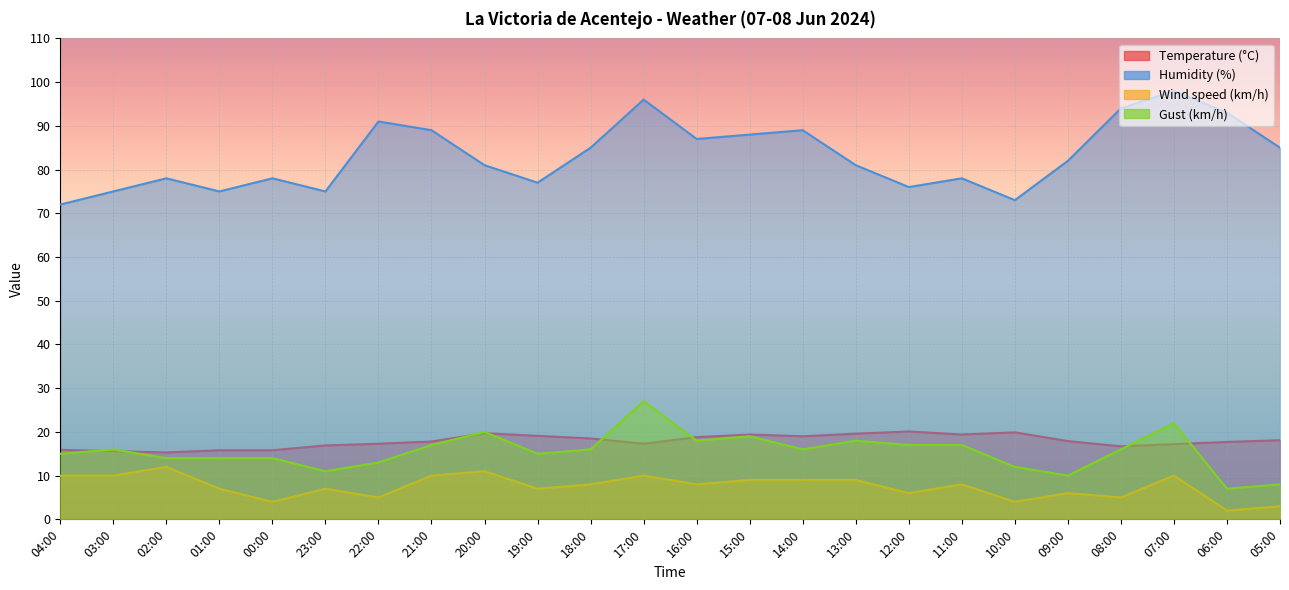

Is it true that Humidity (%) equals 98.0 at 07:00?

True